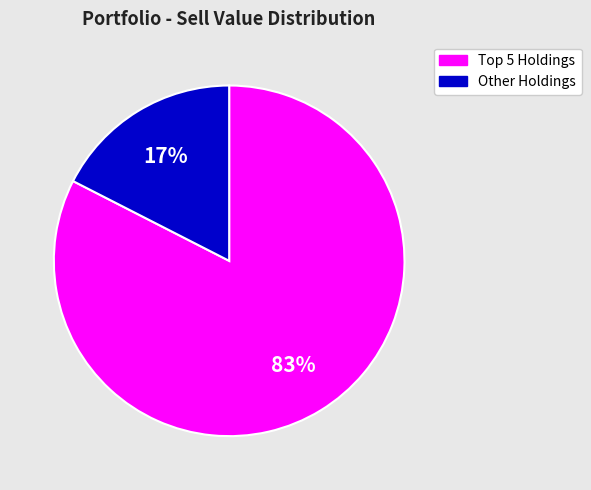

Which slice is the smallest?

Other Holdings